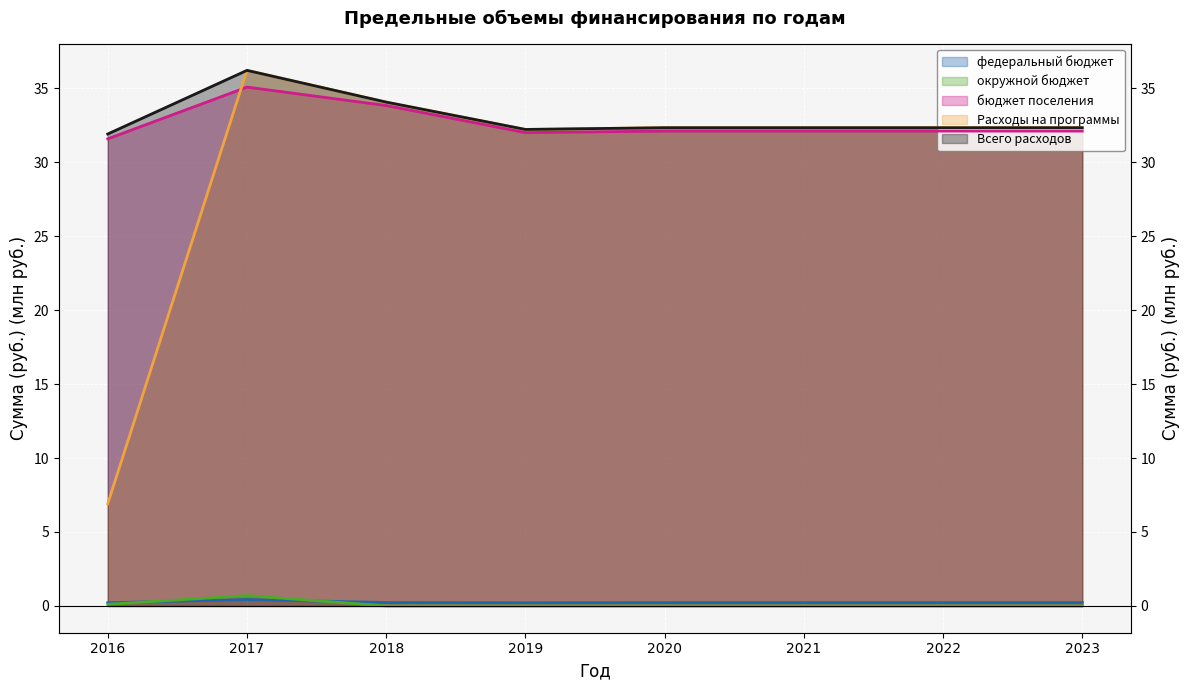

Rank the categories by Всего расходов value from highest to lowest.

2017, 2018, 2020, 2021, 2022, 2023, 2019, 2016